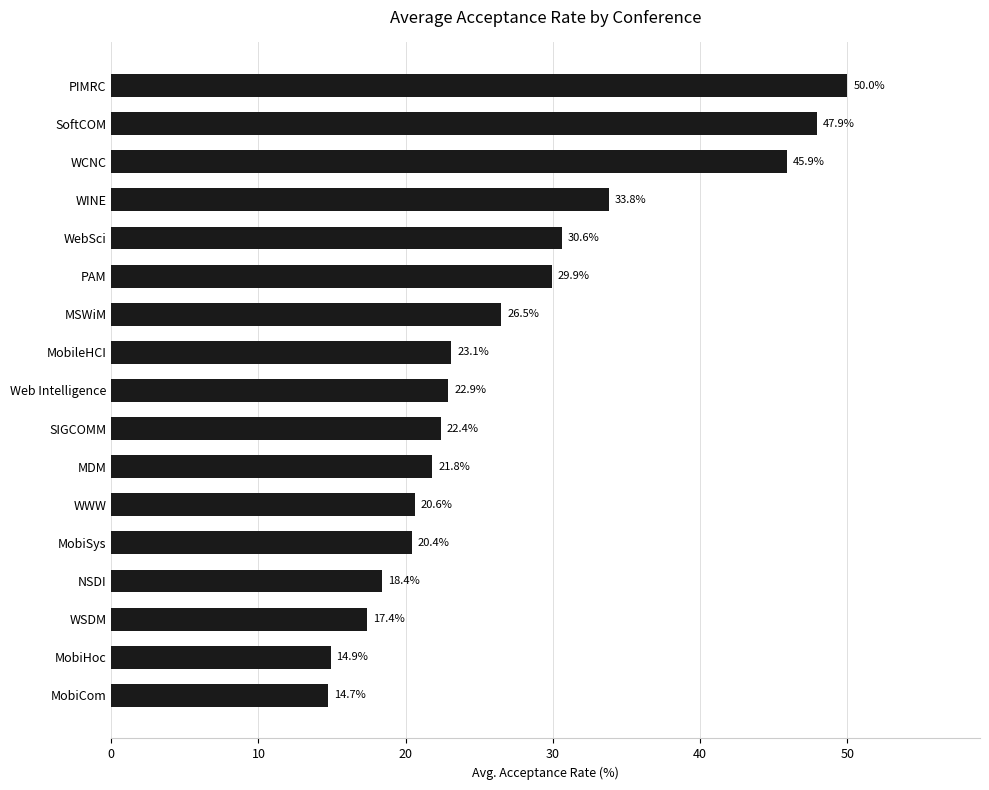

What is the sum of all values?

461.2